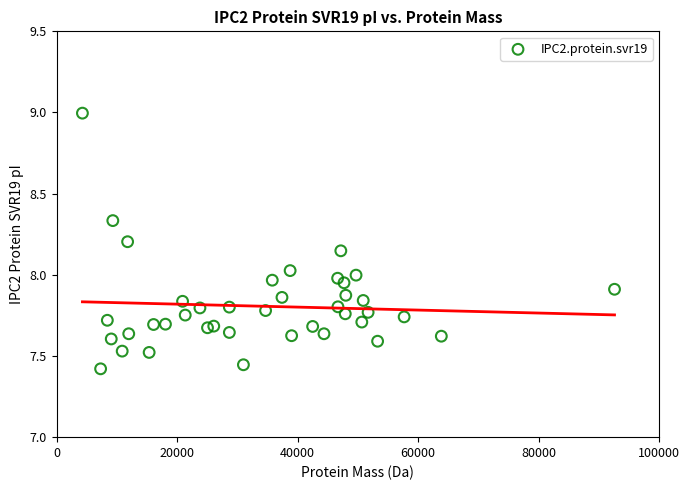

What is the range of Y values (max minus min)?

1.6